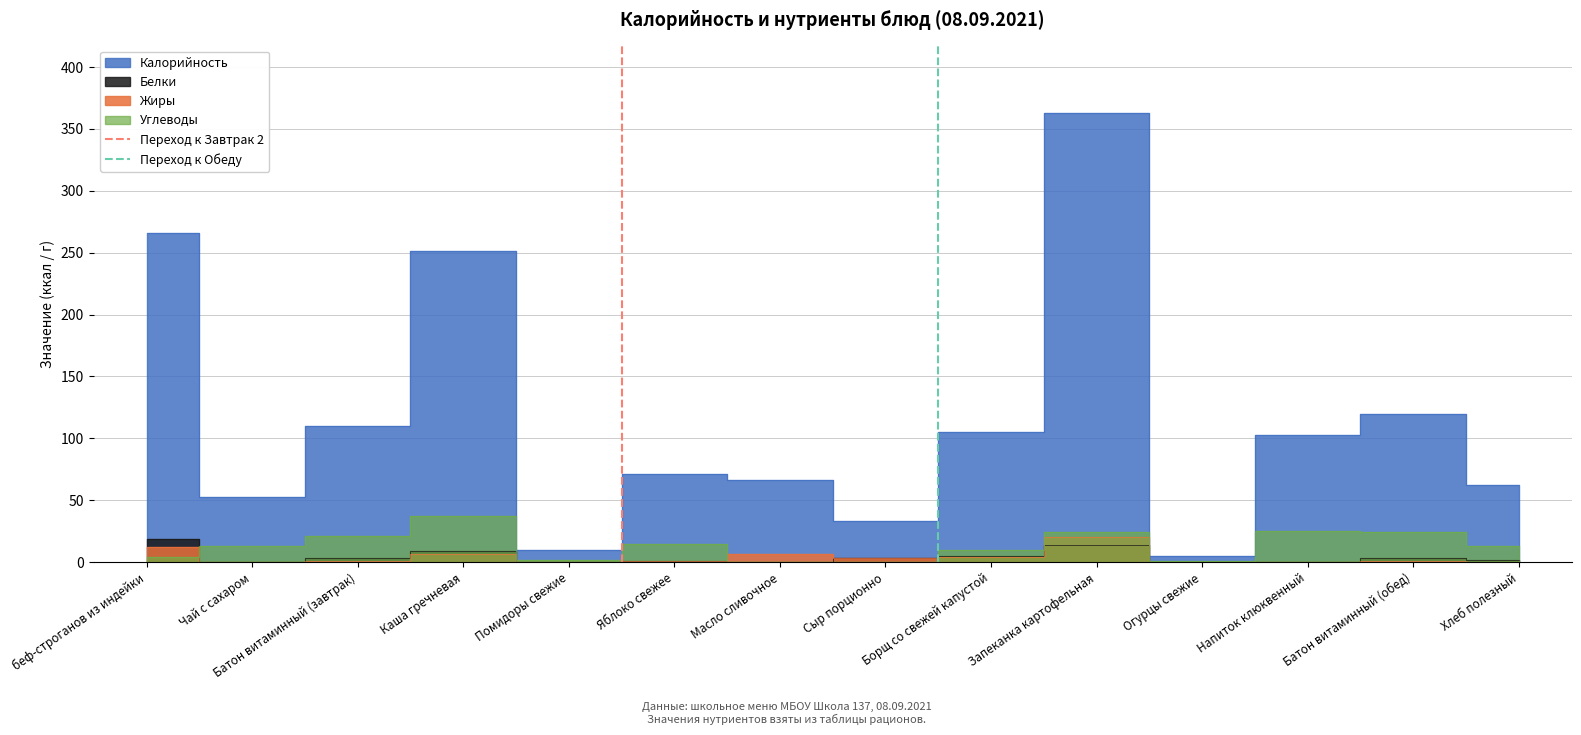

How many values in the Переход к Обеду series are below 1?

1